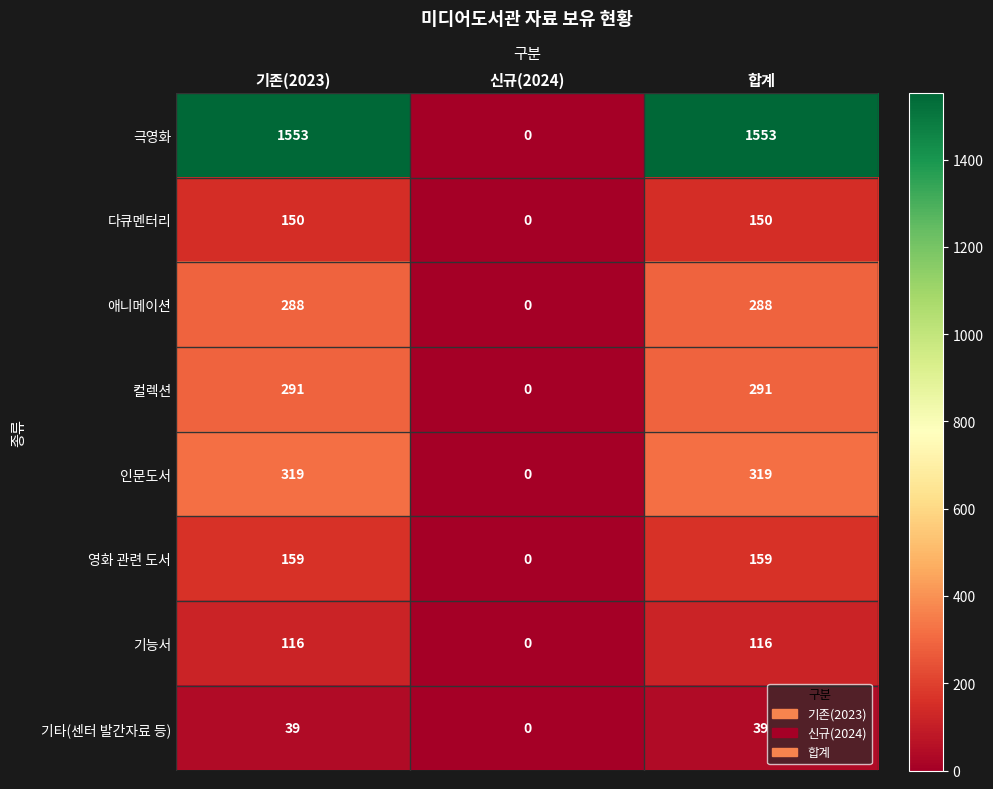

What is the sum of all 애니메이션 values?

576